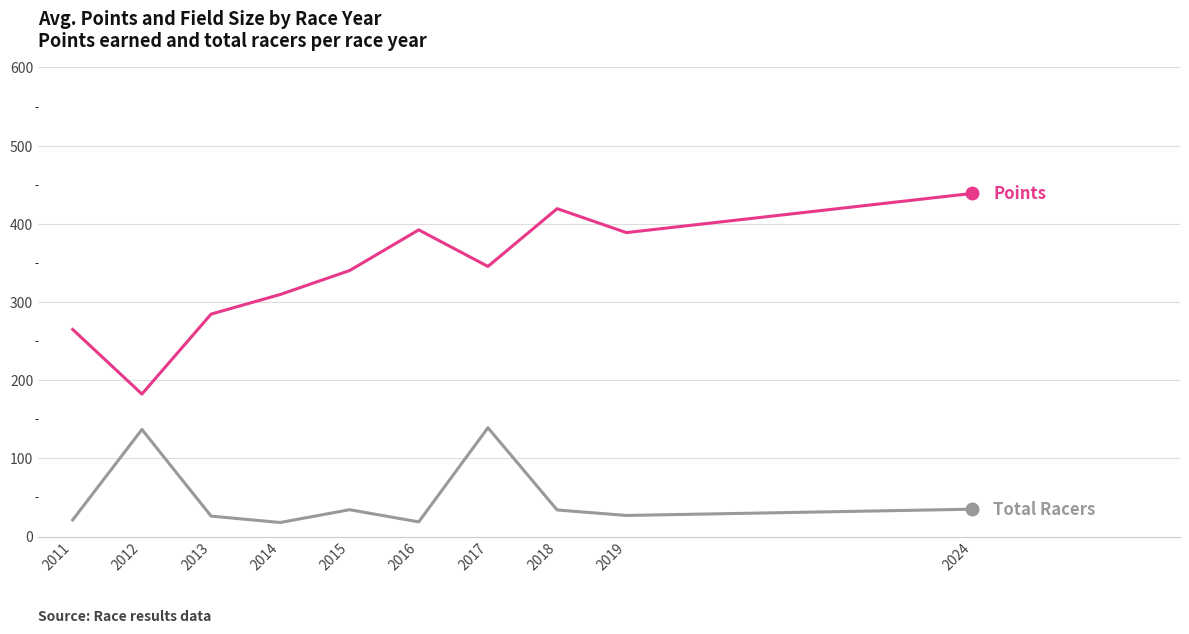

Does the chart have visible grid lines?

Yes